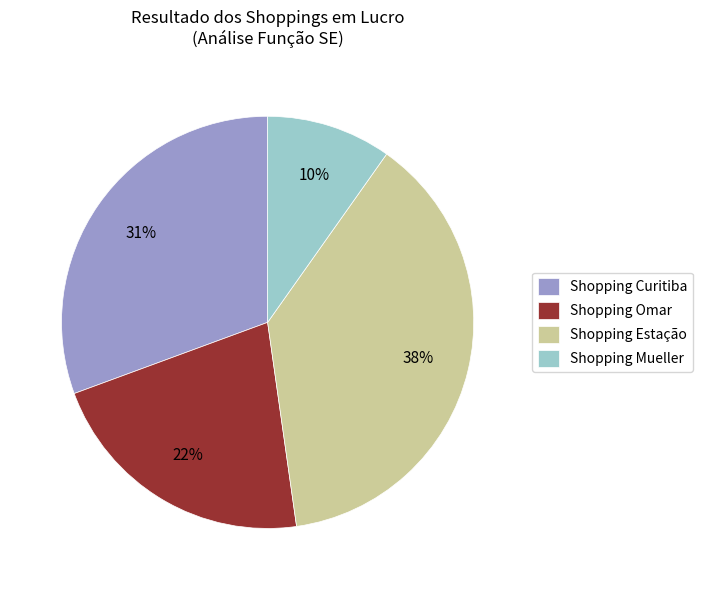

The Shopping Estação slice represents 38% of the pie. True or false?

True